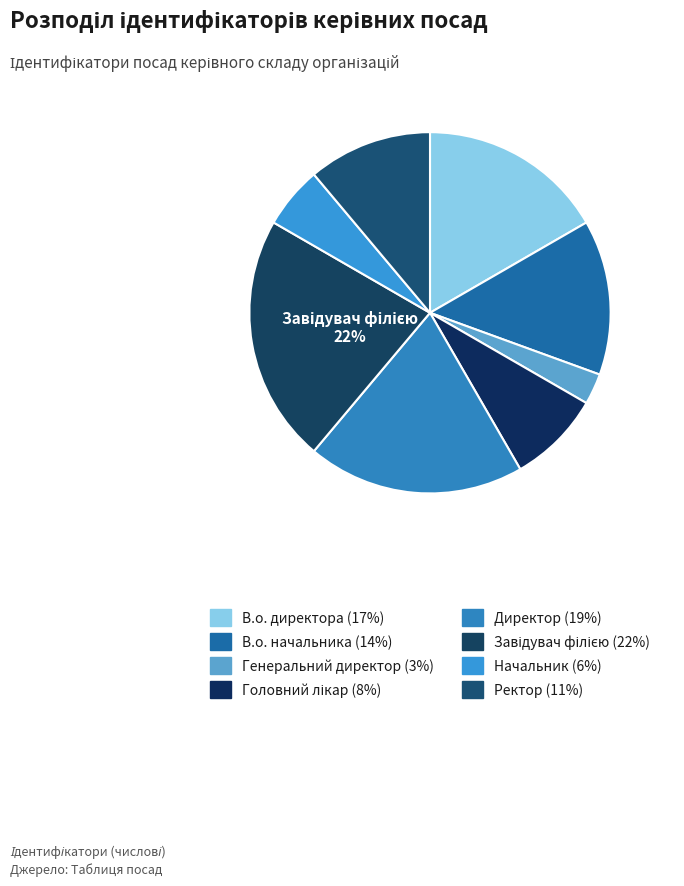

To the nearest percent, what percentage of the pie is Начальник?

6%